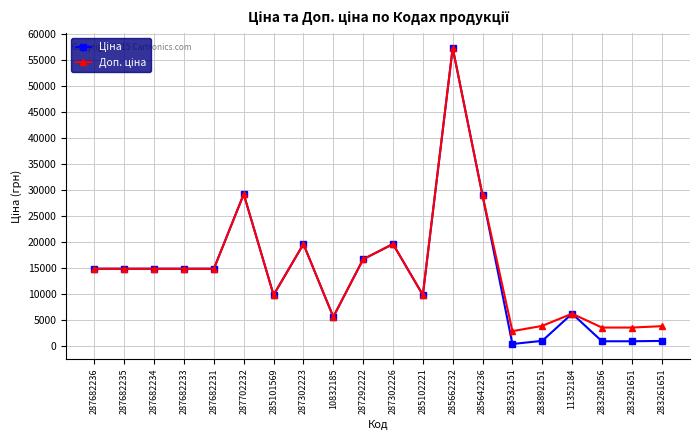

What is the total value across all series at 287682235?

29635.2